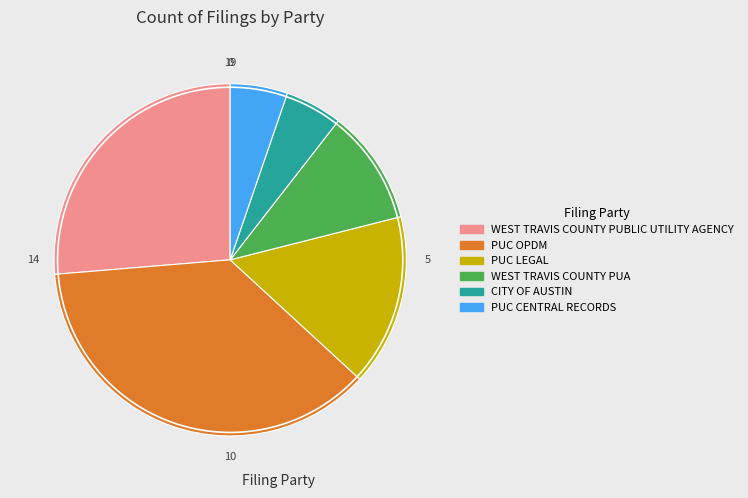

Approximately how many times larger is the value at PUC OPDM compared to WEST TRAVIS COUNTY PUBLIC UTILITY AGENCY?

1.4